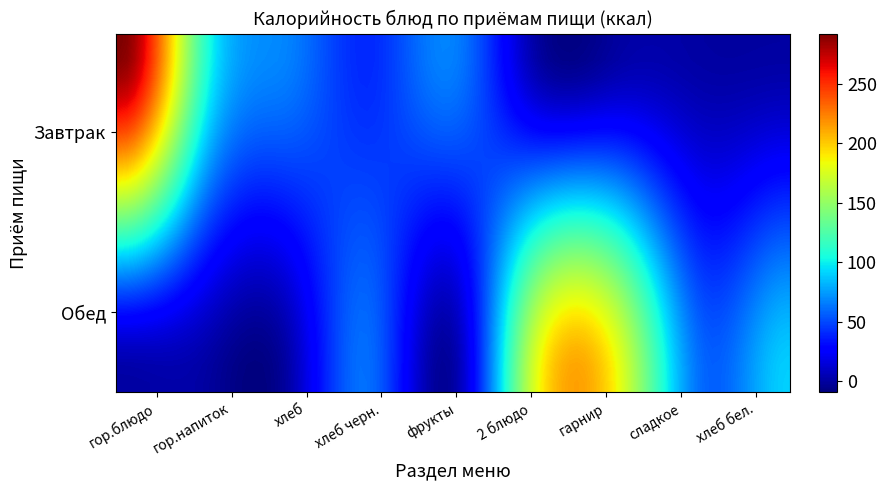

Reading left to right, extract all data points from this chart.

Завтрак: 292.4	116.2	67.6	40.3	66.6	0.0	0.0	0.0	0.0
Обед: 0.0	0.0	0.0	60.5	0.0	180.4	179.7	59.2	90.1